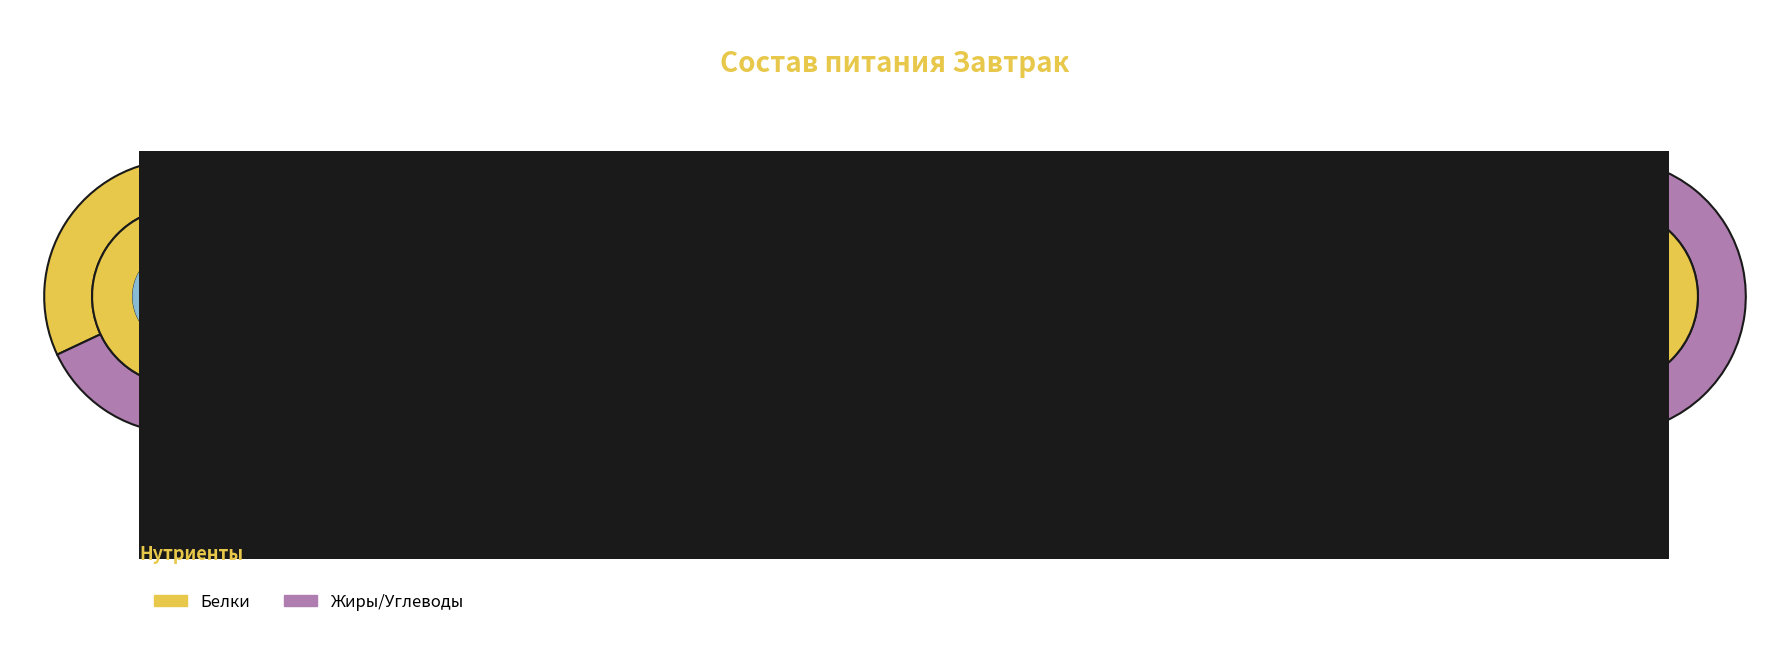

Do Гуляш (свинина) and Макароны отварные together represent more than half of the pie?

Yes